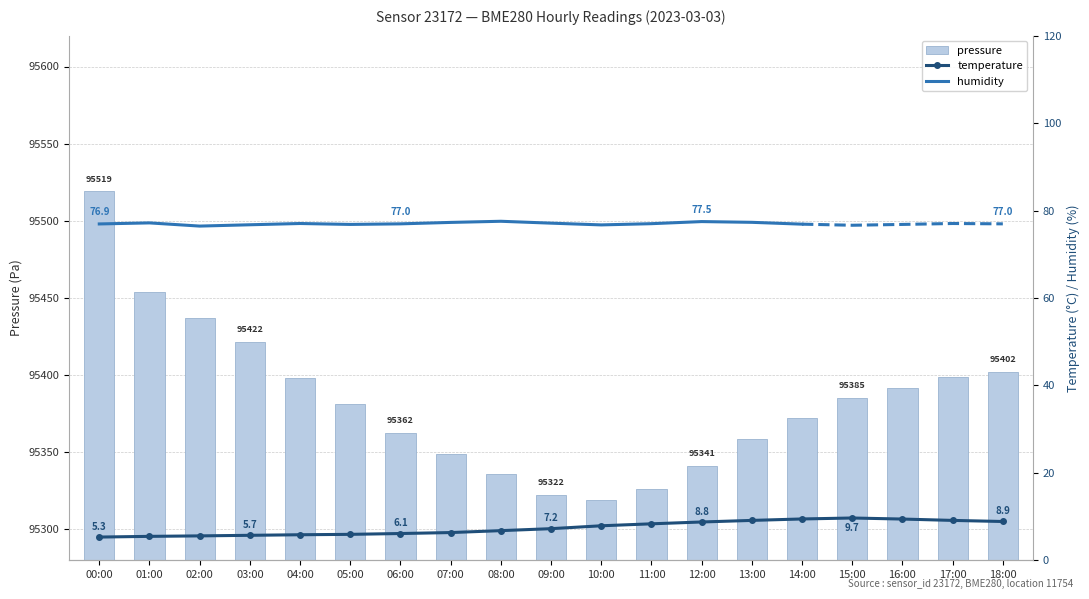

At which label does pressure reach its peak?

00:00